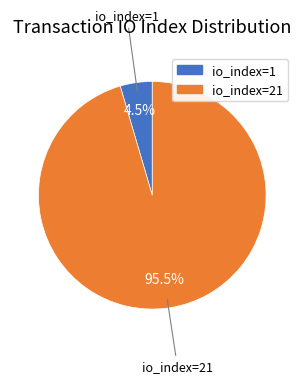

Count the number of slices in the pie.

2